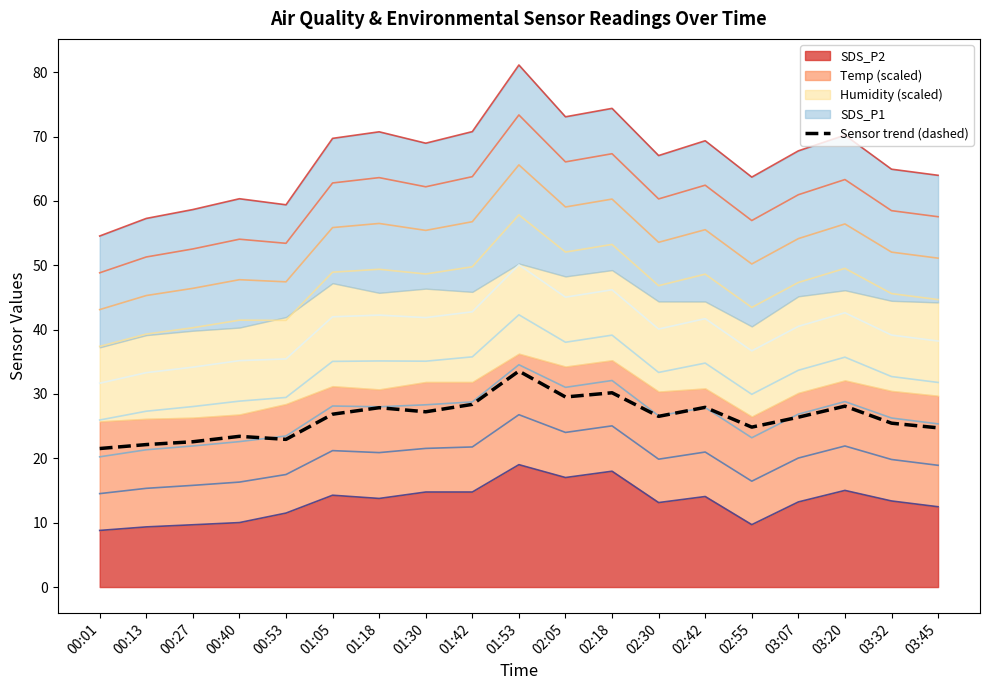

What is the sum of the values at 02:05 and 02:55?

54.4